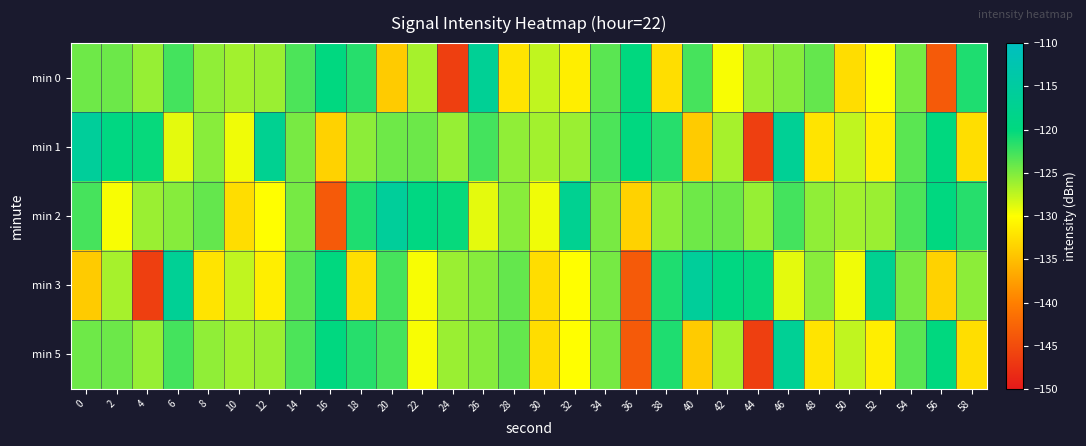

Reading right to left, what are all the values shown in this chart?

min 0: 58=-121.2	56=-143.6	54=-124.6	52=-130.0	50=-132.6	48=-123.9	46=-125.3	44=-126.1	42=-129.7	40=-122.8	38=-132.5	36=-120.0	34=-123.6	32=-131.3	30=-127.5	28=-132.1	26=-116.6	24=-146.3	22=-126.5	20=-134.0	18=-121.5	16=-119.9	14=-123.0	12=-126.1	10=-126.4	8=-125.6	6=-122.7	4=-125.9	2=-124.2	0=-124.3
min 1: 58=-132.5	56=-120.0	54=-123.6	52=-131.3	50=-127.5	48=-132.1	46=-116.6	44=-146.3	42=-126.5	40=-134.0	38=-121.5	36=-119.9	34=-123.0	32=-126.1	30=-126.4	28=-125.6	26=-122.7	24=-125.9	22=-124.2	20=-124.3	18=-125.5	16=-133.5	14=-124.7	12=-117.1	10=-129.4	8=-125.3	6=-128.9	4=-120.3	2=-119.5	0=-115.8
min 2: 58=-121.5	56=-119.9	54=-123.0	52=-126.1	50=-126.4	48=-125.6	46=-122.7	44=-125.9	42=-124.2	40=-124.3	38=-125.5	36=-133.5	34=-124.7	32=-117.1	30=-129.4	28=-125.3	26=-128.9	24=-120.3	22=-119.5	20=-115.8	18=-121.2	16=-143.6	14=-124.6	12=-130.0	10=-132.6	8=-123.9	6=-125.3	4=-126.1	2=-129.7	0=-122.8
min 3: 58=-125.5	56=-133.5	54=-124.7	52=-117.1	50=-129.4	48=-125.3	46=-128.9	44=-120.3	42=-119.5	40=-115.8	38=-121.2	36=-143.6	34=-124.6	32=-130.0	30=-132.6	28=-123.9	26=-125.3	24=-126.1	22=-129.7	20=-122.8	18=-132.5	16=-120.0	14=-123.6	12=-131.3	10=-127.5	8=-132.1	6=-116.6	4=-146.3	2=-126.5	0=-134.0
min 5: 58=-132.5	56=-120.0	54=-123.6	52=-131.3	50=-127.5	48=-132.1	46=-116.6	44=-146.3	42=-126.5	40=-134.0	38=-121.2	36=-143.6	34=-124.6	32=-130.0	30=-132.6	28=-123.9	26=-125.3	24=-126.1	22=-129.7	20=-122.8	18=-121.5	16=-119.9	14=-123.0	12=-126.1	10=-126.4	8=-125.6	6=-122.7	4=-125.9	2=-124.2	0=-124.3